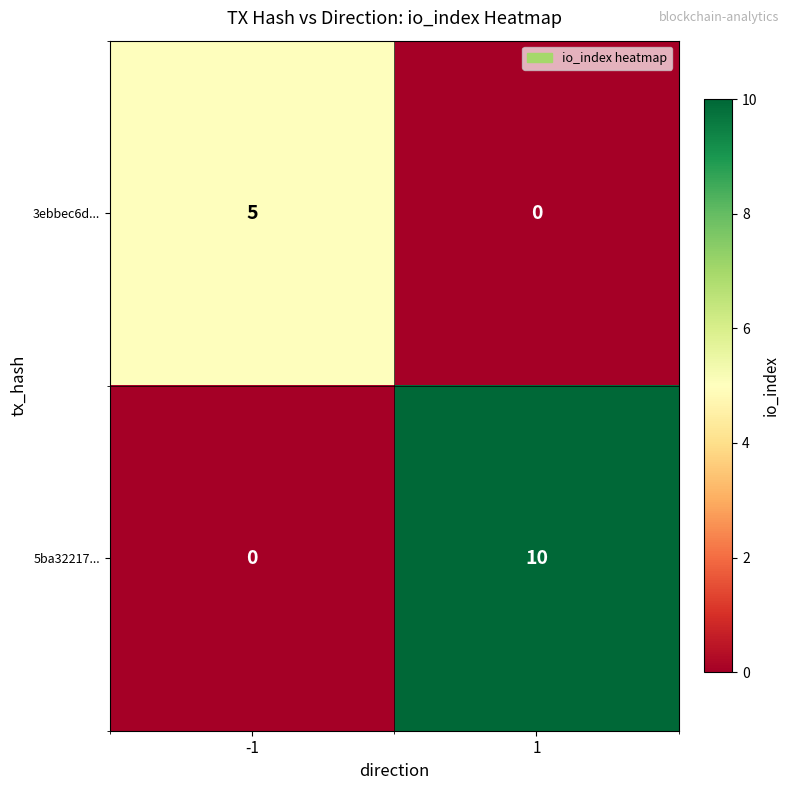

At which category is the sum across all series the highest?

1